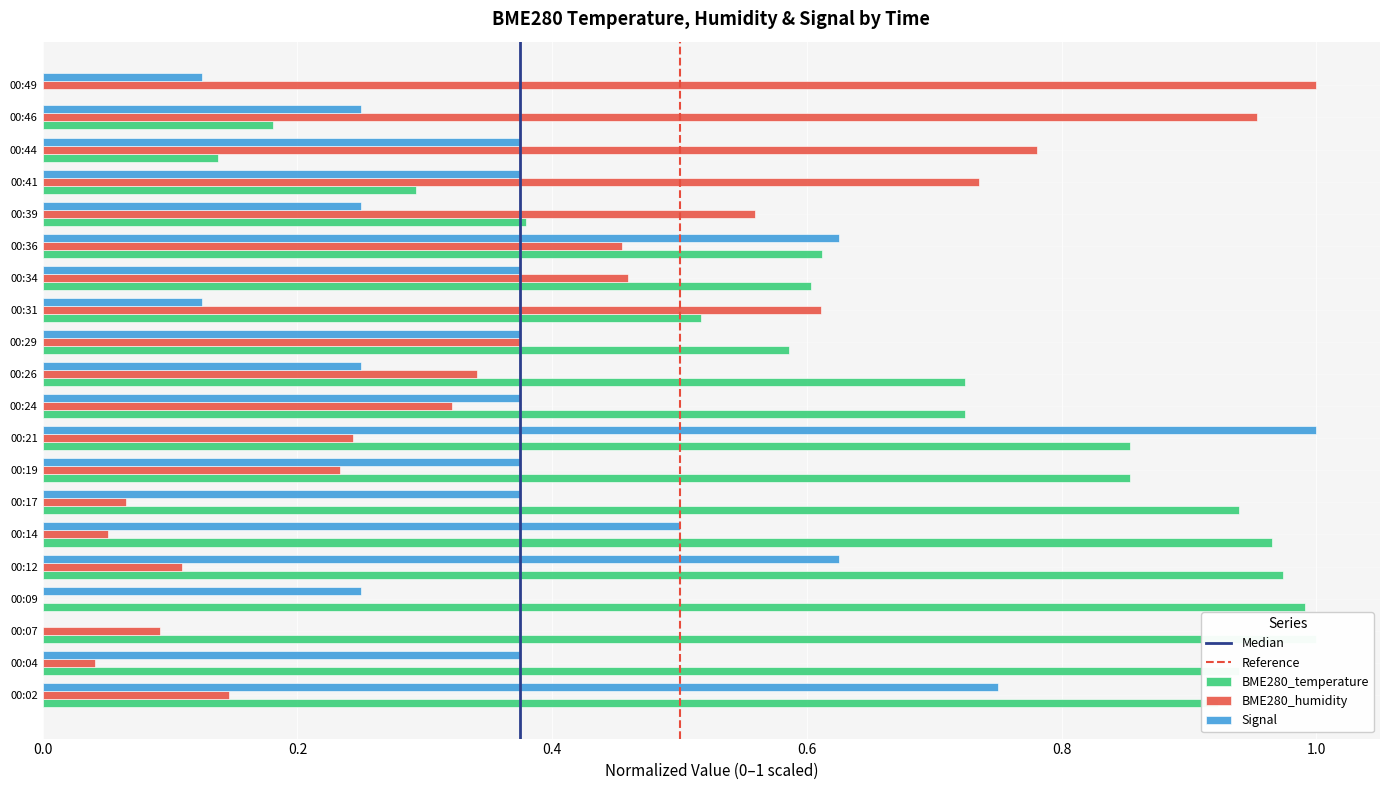

How many groups of bars are there?

20